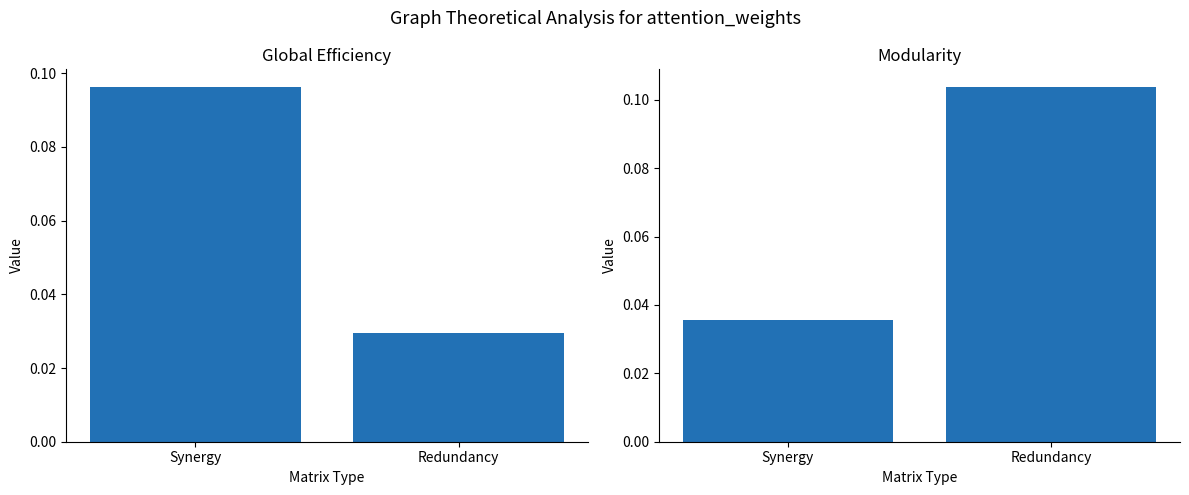

What are all the series names shown in the legend?

Global Efficiency, Modularity